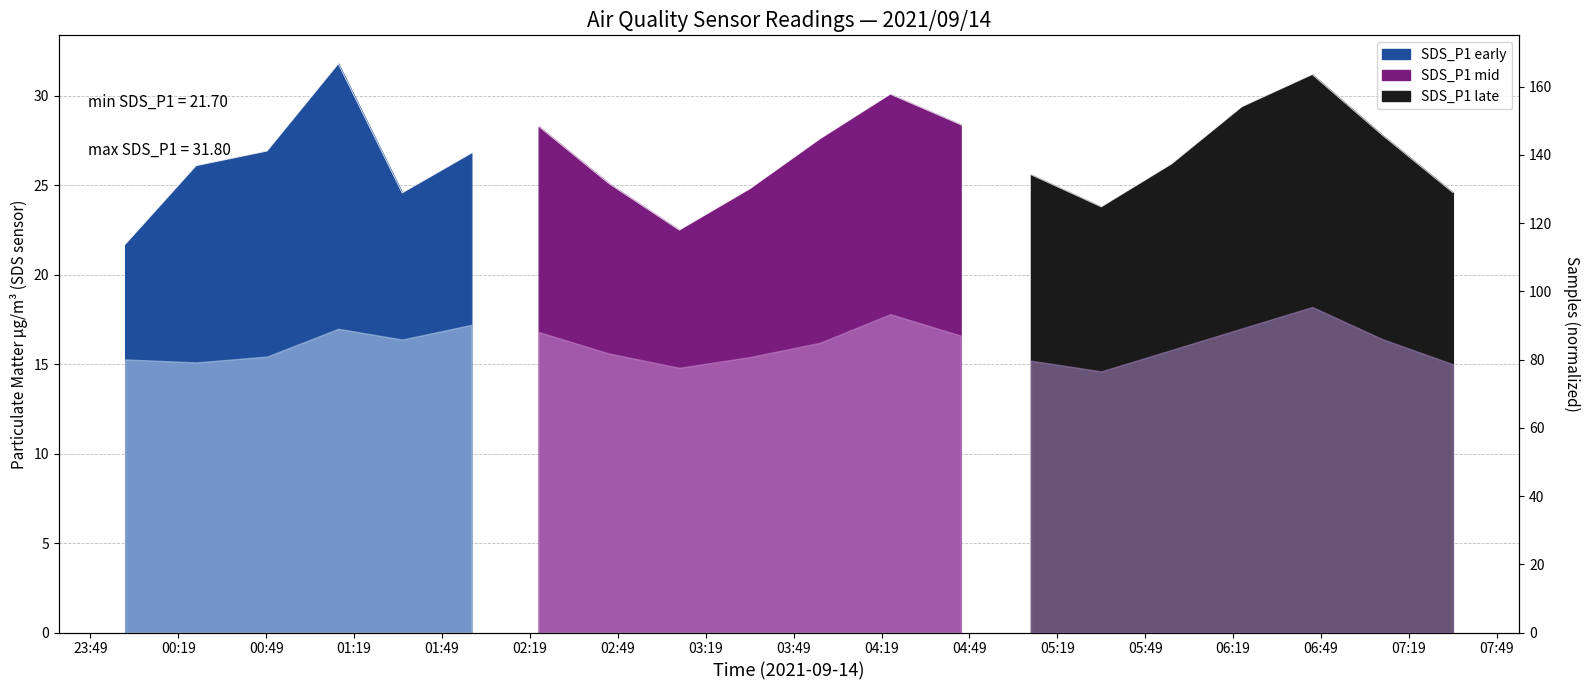

Reading right to left, extract all data points from this chart.

24.6	27.8	31.2	29.4	26.2	23.8	25.6	28.4	30.1	27.6	24.8	22.5	25.1	28.3	26.8	24.6	31.8	26.9	26.1	21.7